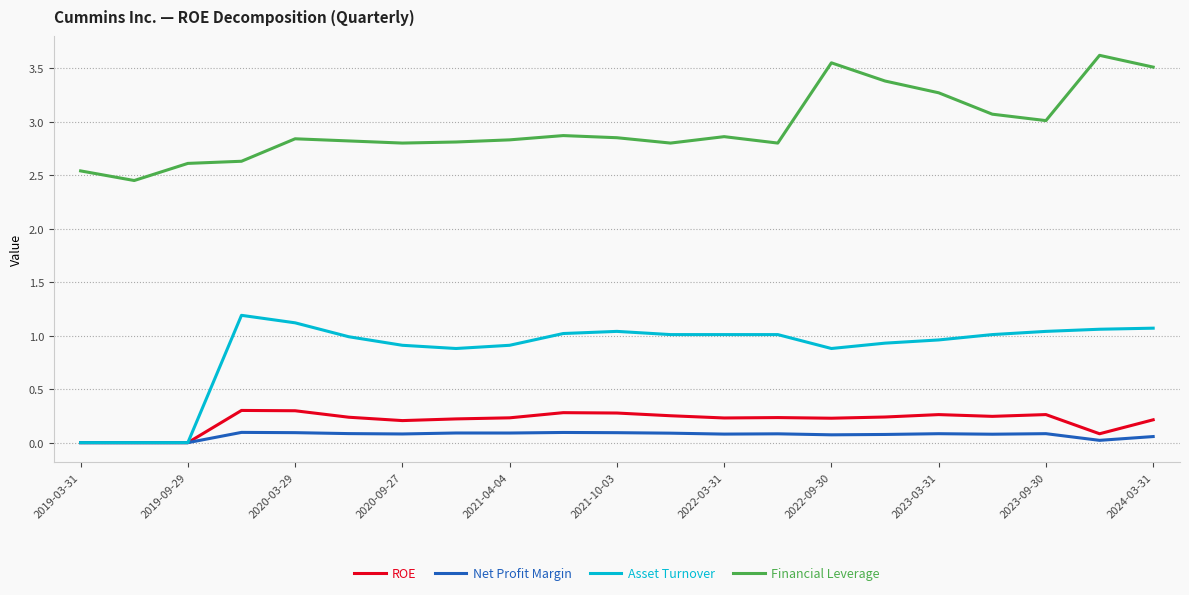

Rank the series by their maximum value, from lowest to highest.

Net Profit Margin, ROE, Asset Turnover, Financial Leverage